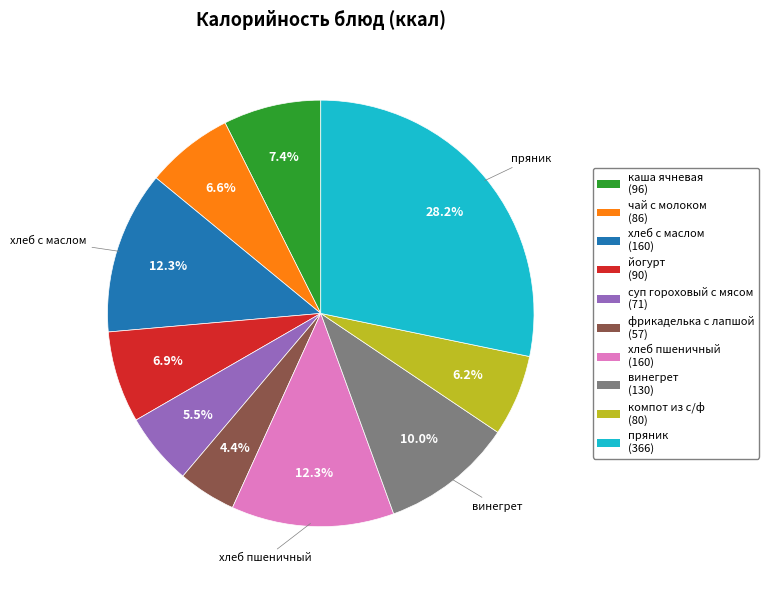

What portion of the pie excludes йогурт?

93.1%